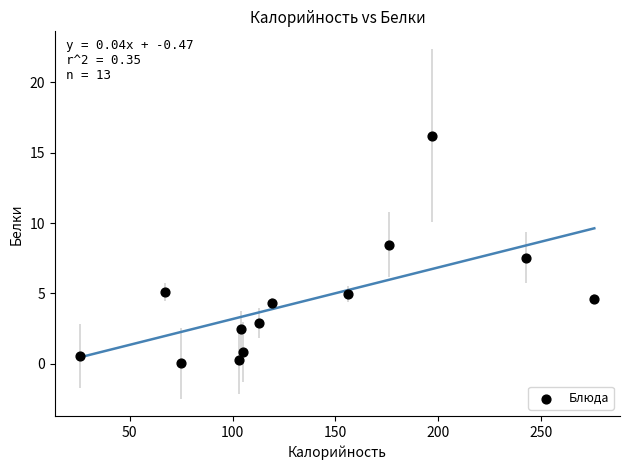

What is the range of X values (max minus min)?

250.0